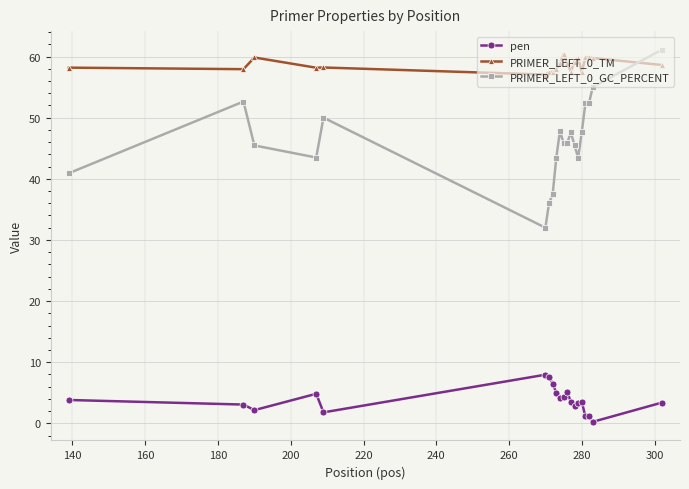

True or false: pen and PRIMER_LEFT_0_GC_PERCENT intersect in this chart.

False